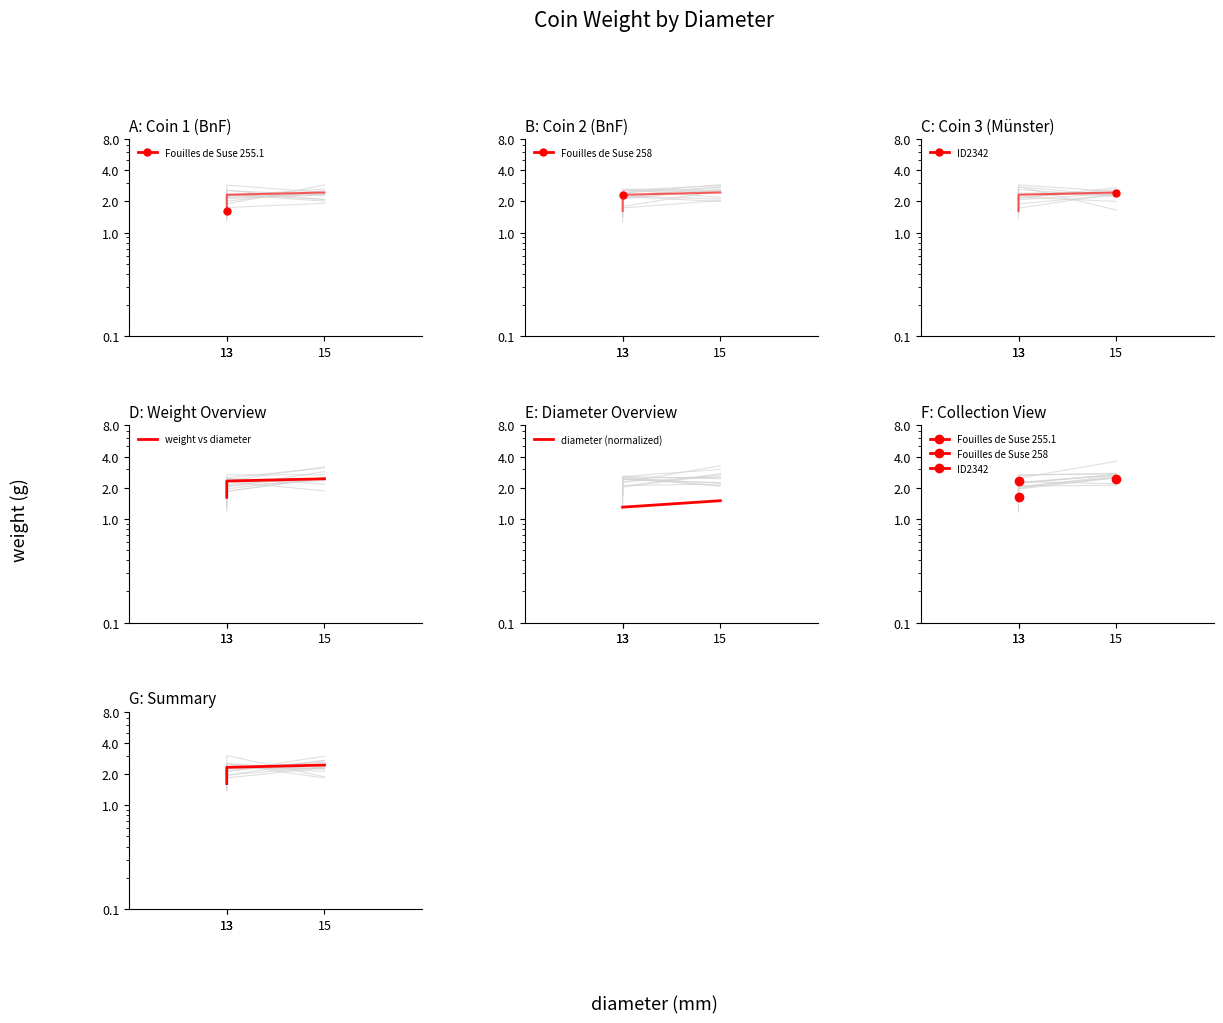

At which label does weight vs diameter reach its minimum?

13